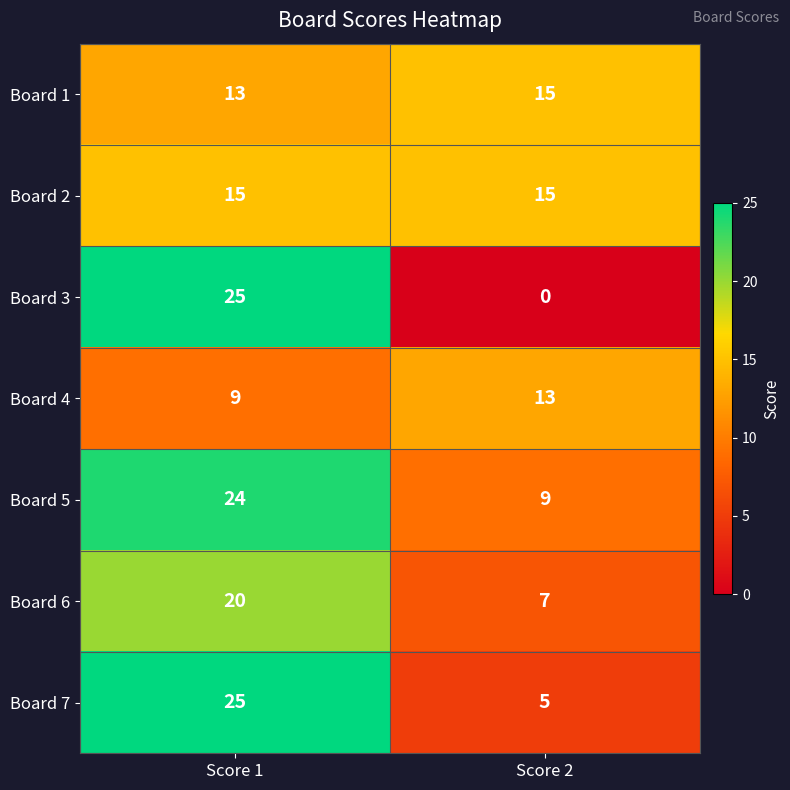

Reading left to right, extract all data points from this chart.

Board 1: Score 1=13	Score 2=15
Board 2: Score 1=15	Score 2=15
Board 3: Score 1=25	Score 2=0
Board 4: Score 1=9	Score 2=13
Board 5: Score 1=24	Score 2=9
Board 6: Score 1=20	Score 2=7
Board 7: Score 1=25	Score 2=5